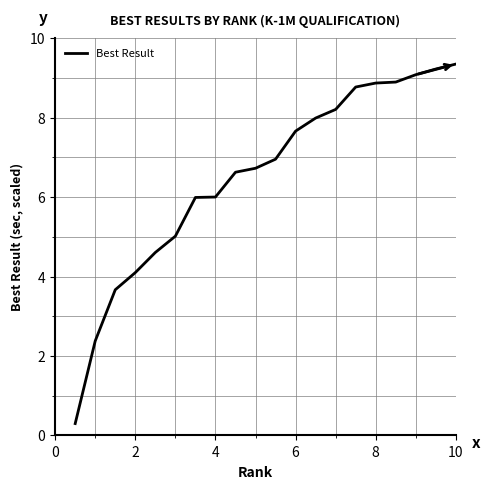

What is the smallest value displayed?

0.3